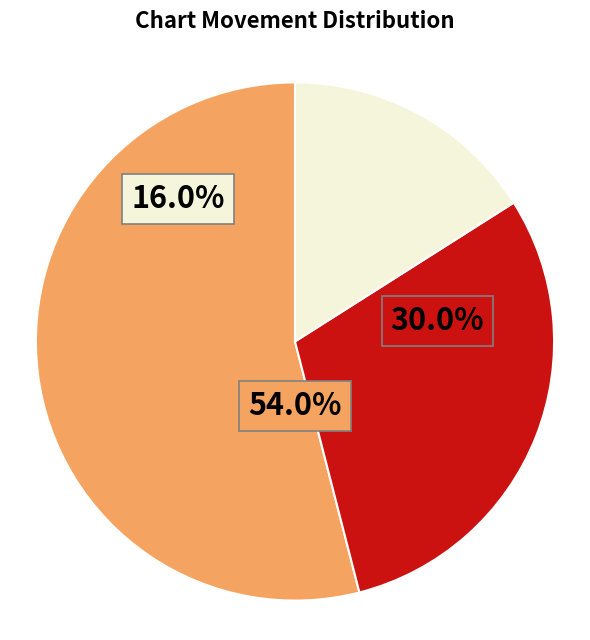

To the nearest percent, what portion does - represent?

16%